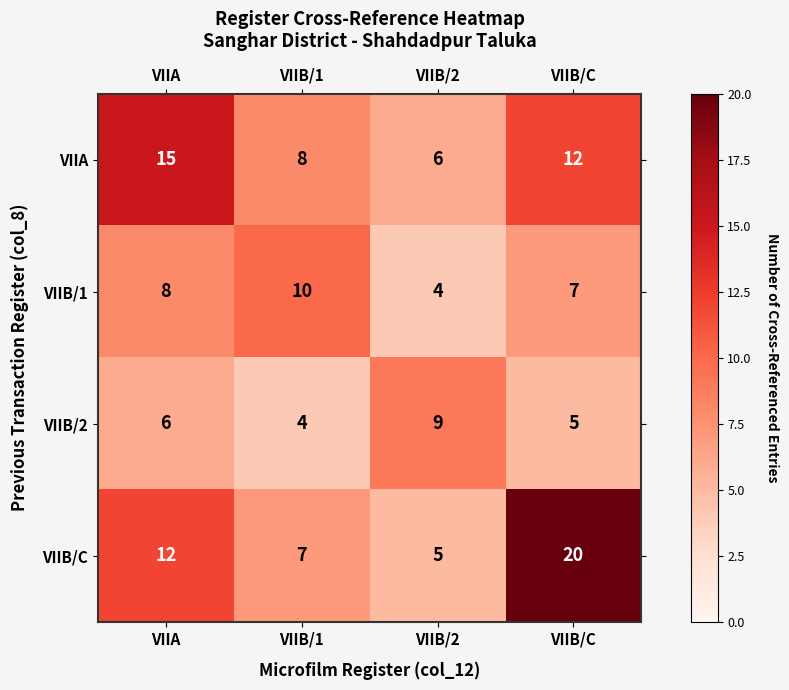

Rank the series by their maximum value, from highest to lowest.

VIIB/C, VIIA, VIIB/1, VIIB/2